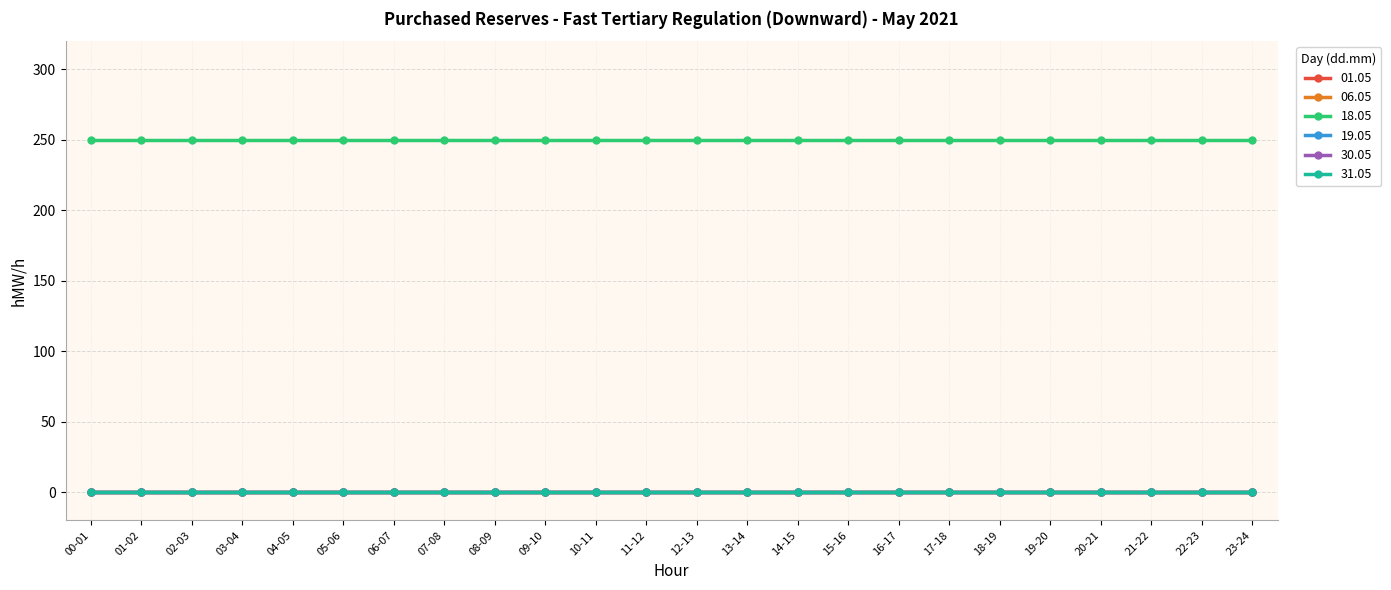

Rank the series at 04-05 from highest to lowest value.

18.05, 01.05, 06.05, 19.05, 30.05, 31.05